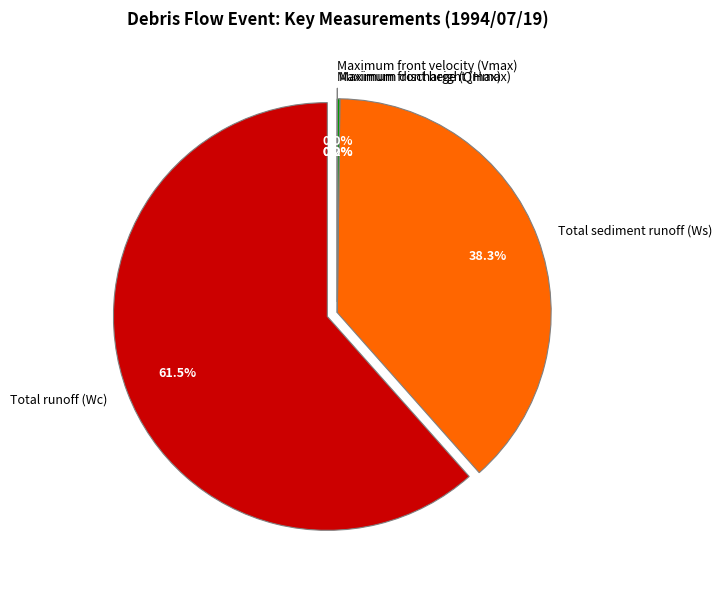

Which has a higher value, Total sediment runoff (Ws) or Maximum front height (Hmax)?

Total sediment runoff (Ws)